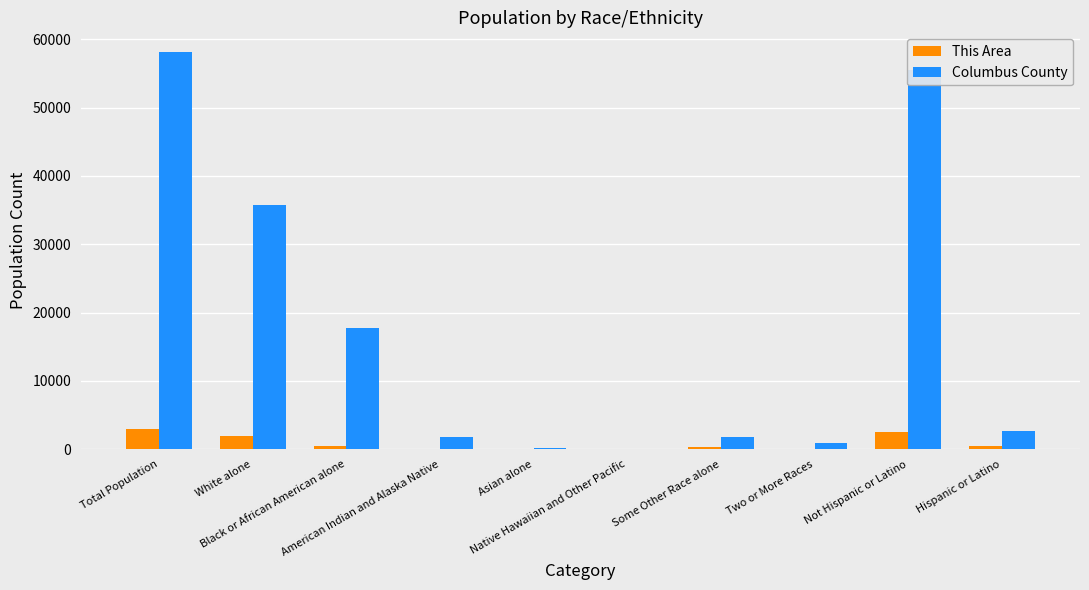

What are all the series names shown in the legend?

This Area, Columbus County